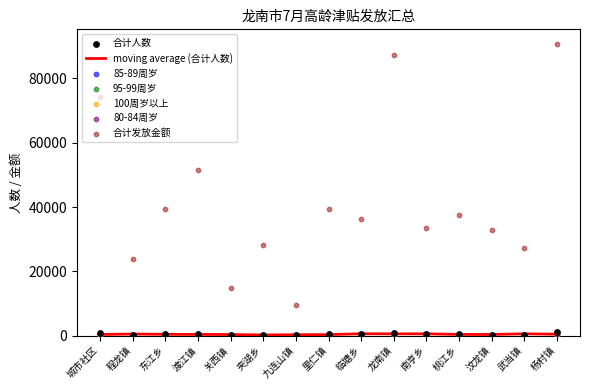

Which series contains the lowest Y value?

100周岁以上